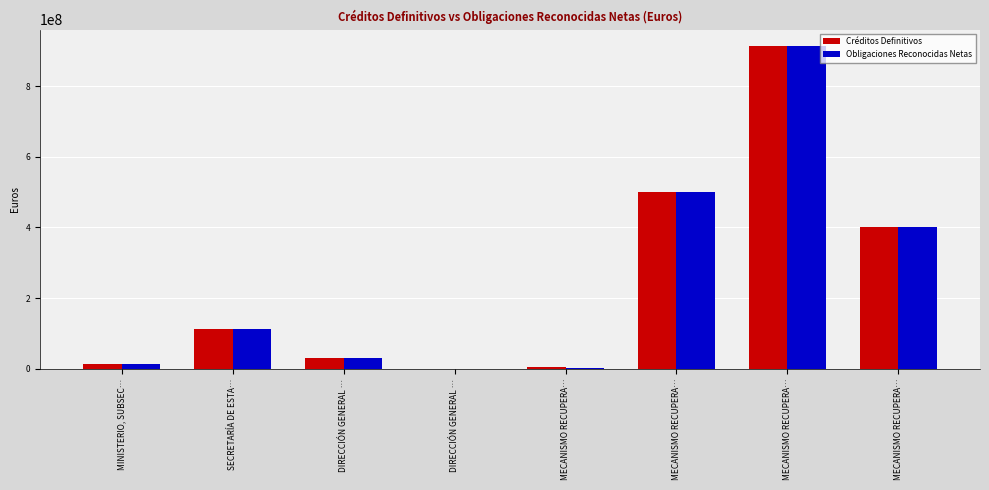

Is it true that Créditos Definitivos equals 12133687.2 at MINISTERIO, SUBSEC…?

True